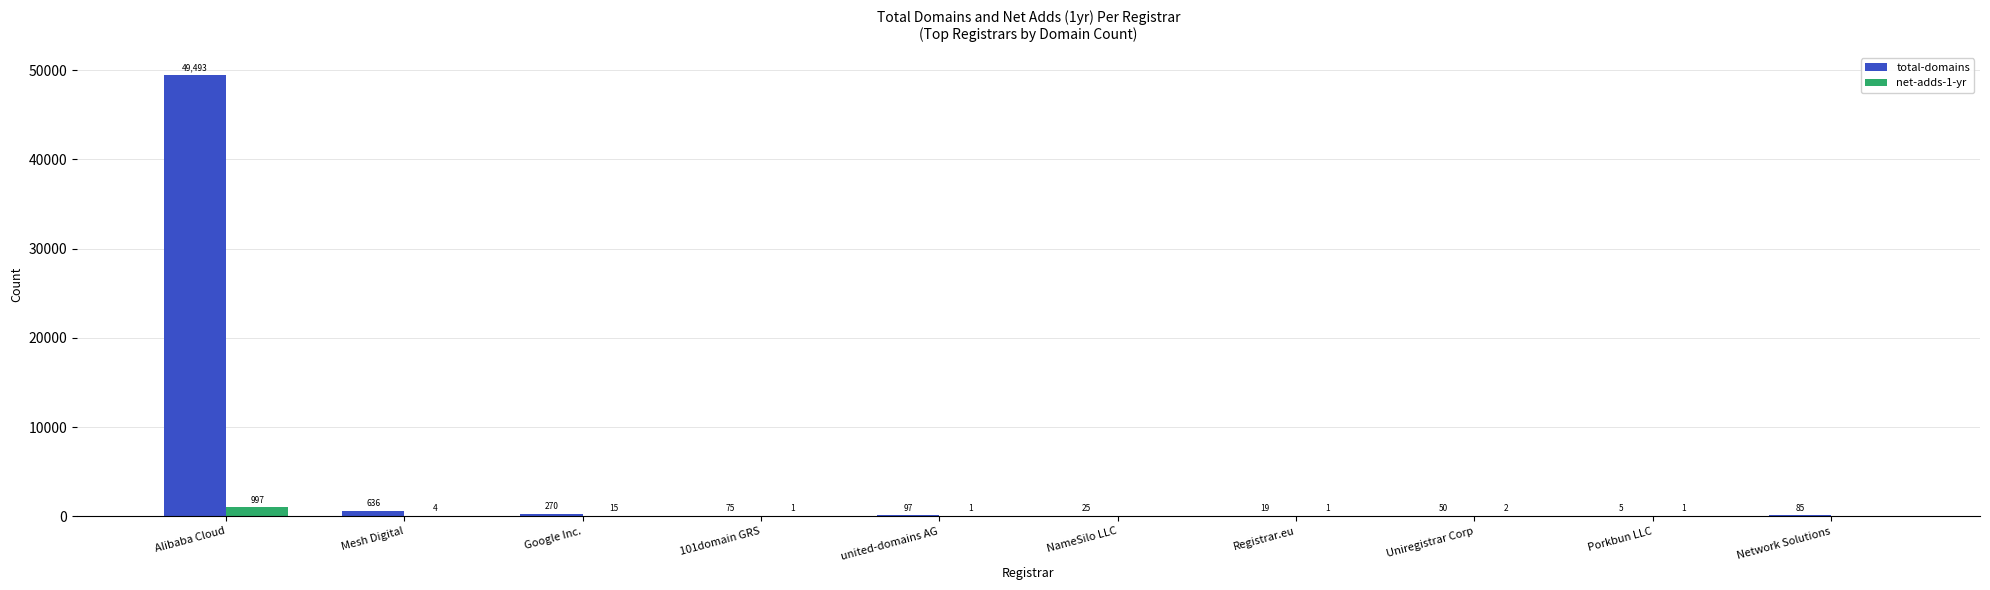

At which label does net-adds-1-yr first exceed 1?

Alibaba Cloud